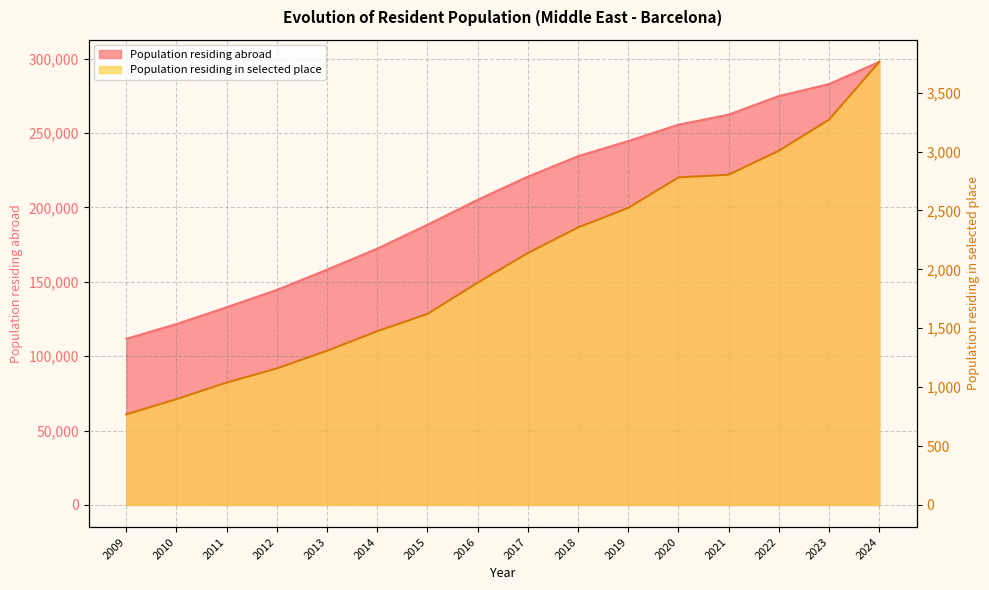

Does the chart display data point markers on the line(s)?

No